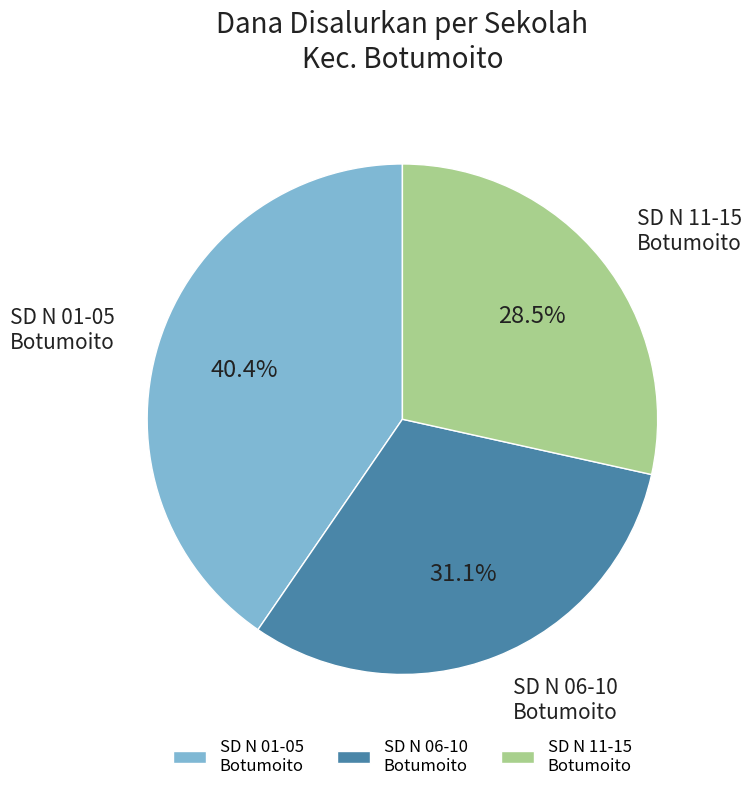

To the nearest percent, what is the average slice percentage?

33%